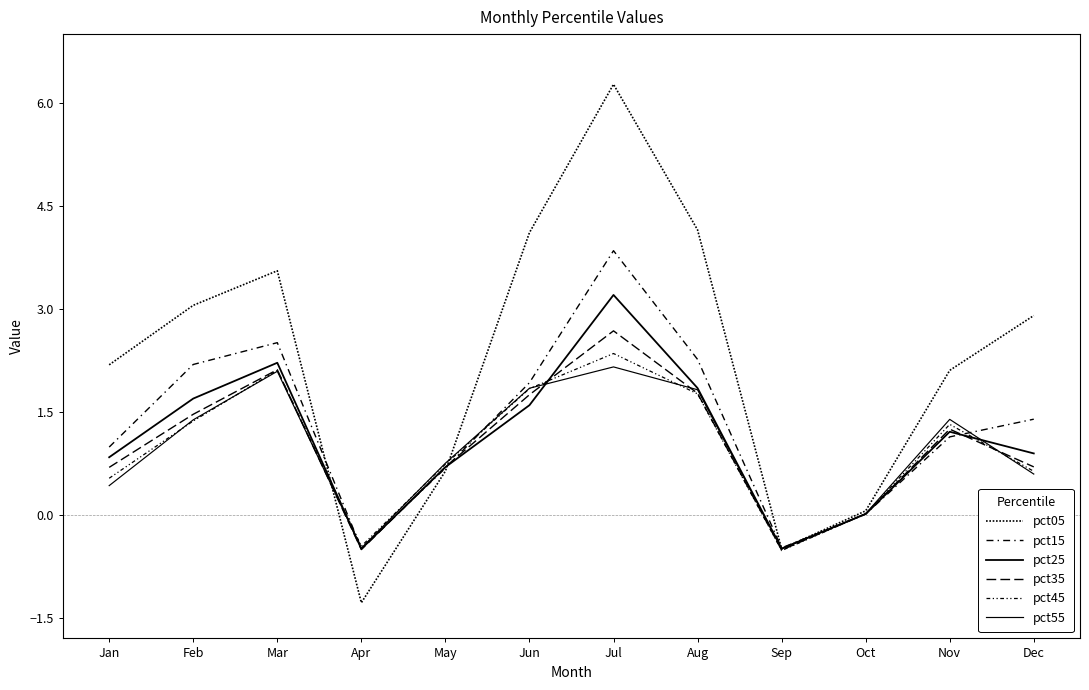

What is the minimum value for pct45?

-0.5